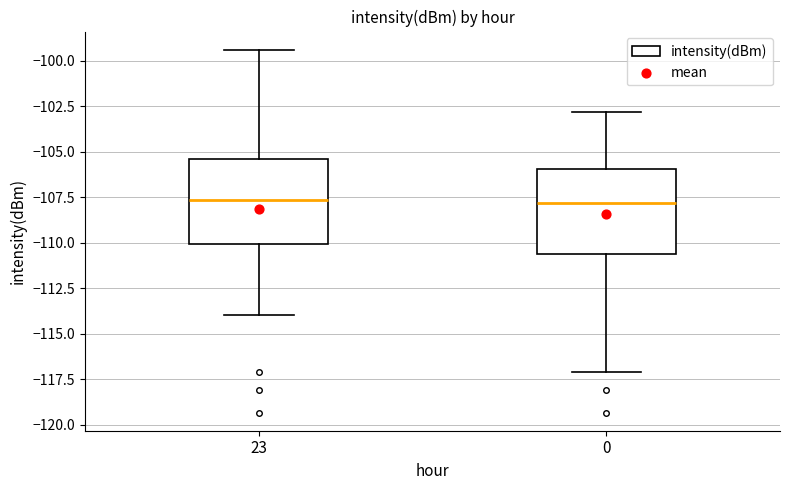

Reading left to right, transcribe this box plot: for each box, give where its median line is, the range the box spans, and where its two whiskers end, as read against the y-axis. The values are not printed on the chart, so give them approximately, as read against the axis.

23: median -107.5, box -110.0 to -105.5, whiskers -114.0 to -99.5
0: median -108.0, box -110.5 to -106.0, whiskers -117.0 to -103.0